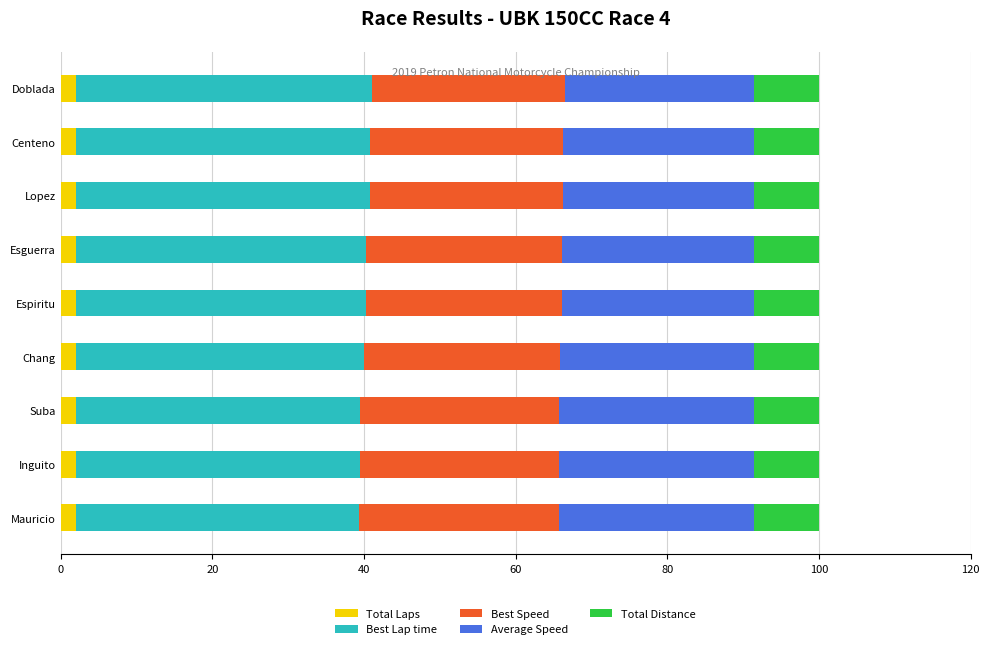

How many data points in Average Speed are less than 25?

1